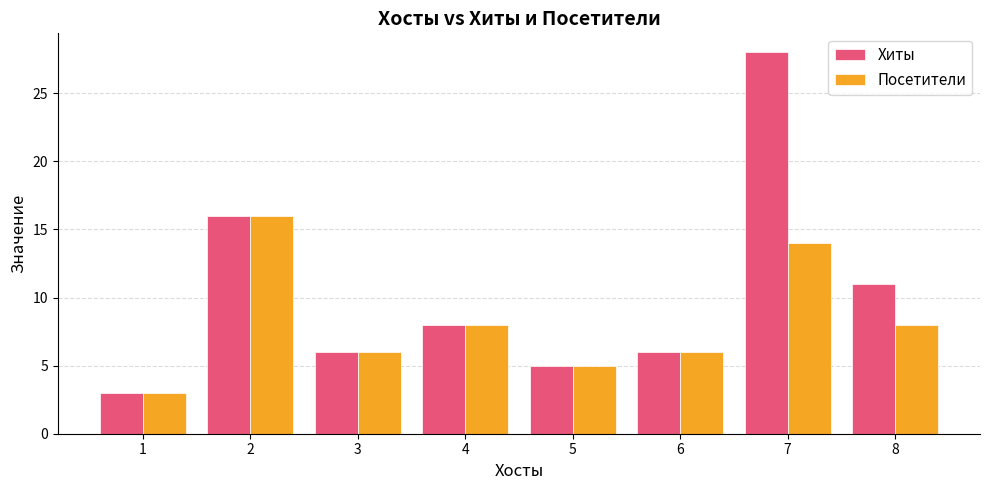

What is the value of the Хиты bar at the 6th from the left?

6